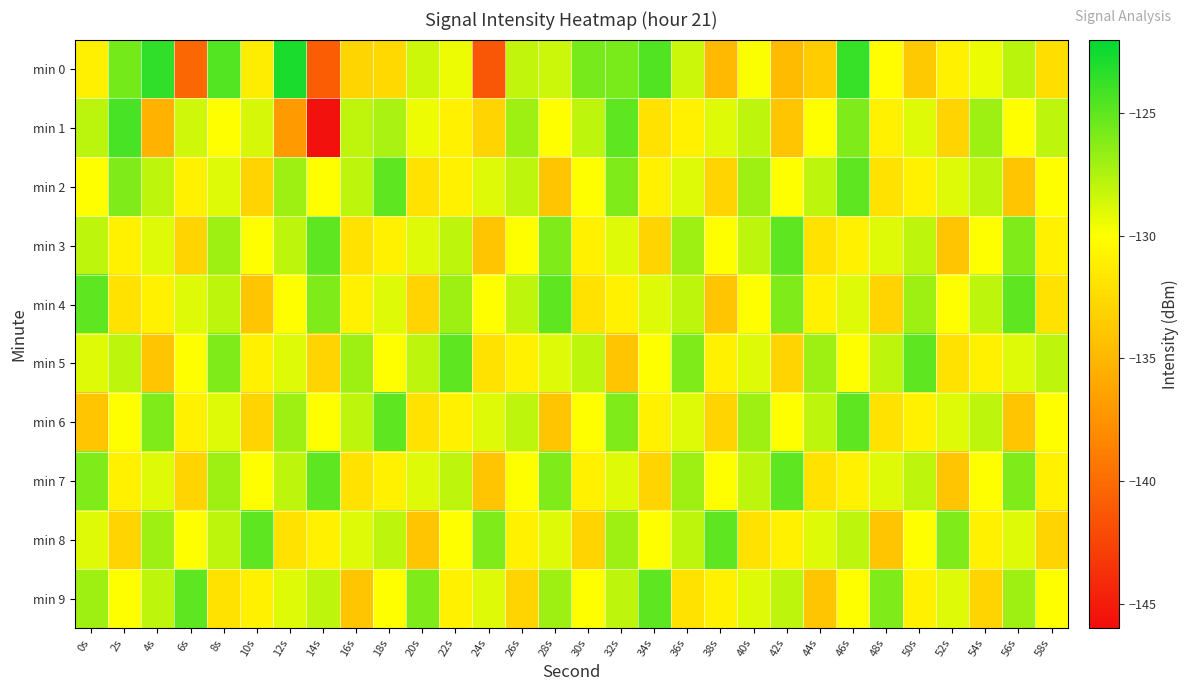

Count the number of categories in the chart.

30